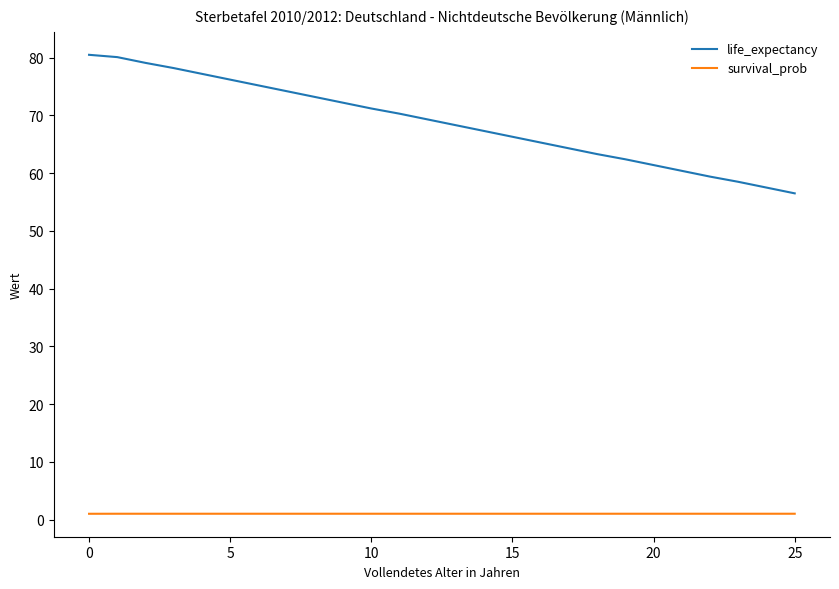

Which series has the largest range (max minus min)?

life_expectancy